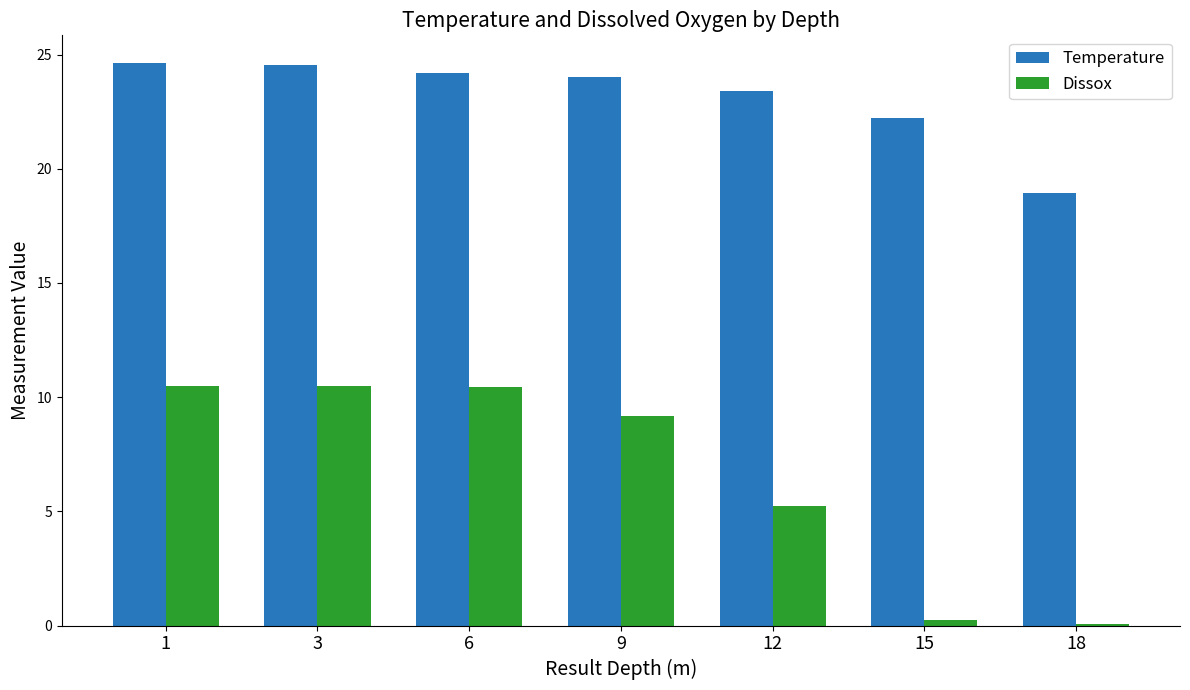

What is the spread (max minus min) of values at 1?

14.1